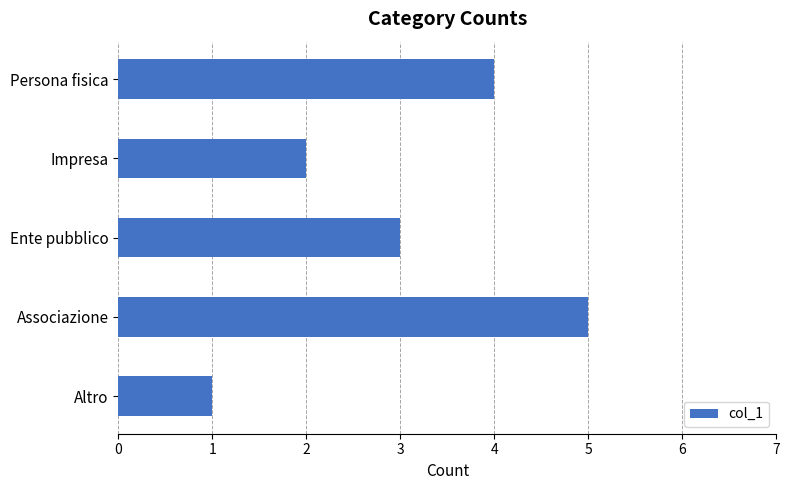

Which has a higher value, Impresa or Persona fisica?

Persona fisica